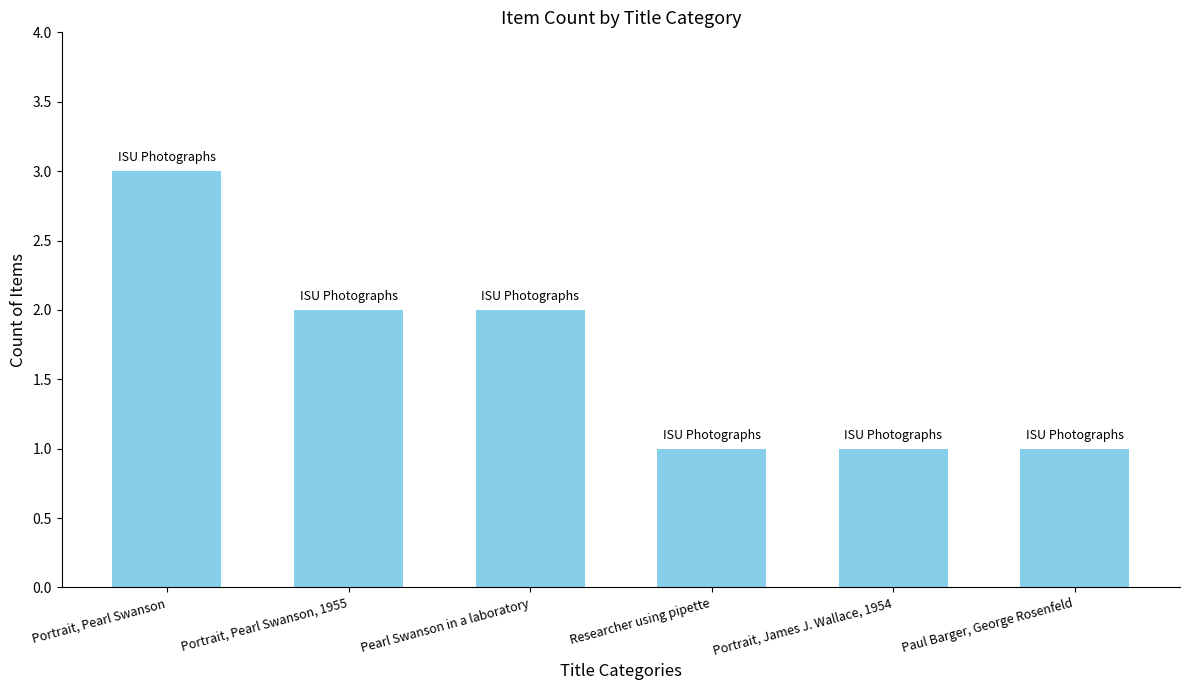

What is the label of the 2nd bar from the left?

Portrait, Pearl Swanson, 1955